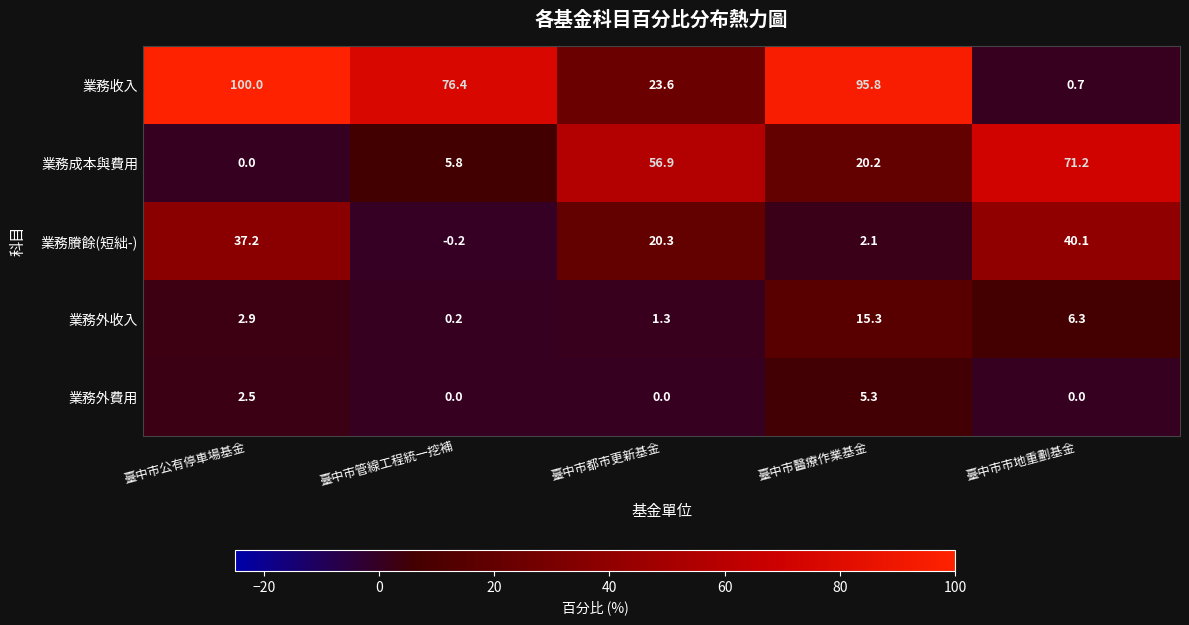

At how many categories does at least one series exceed 38?

5